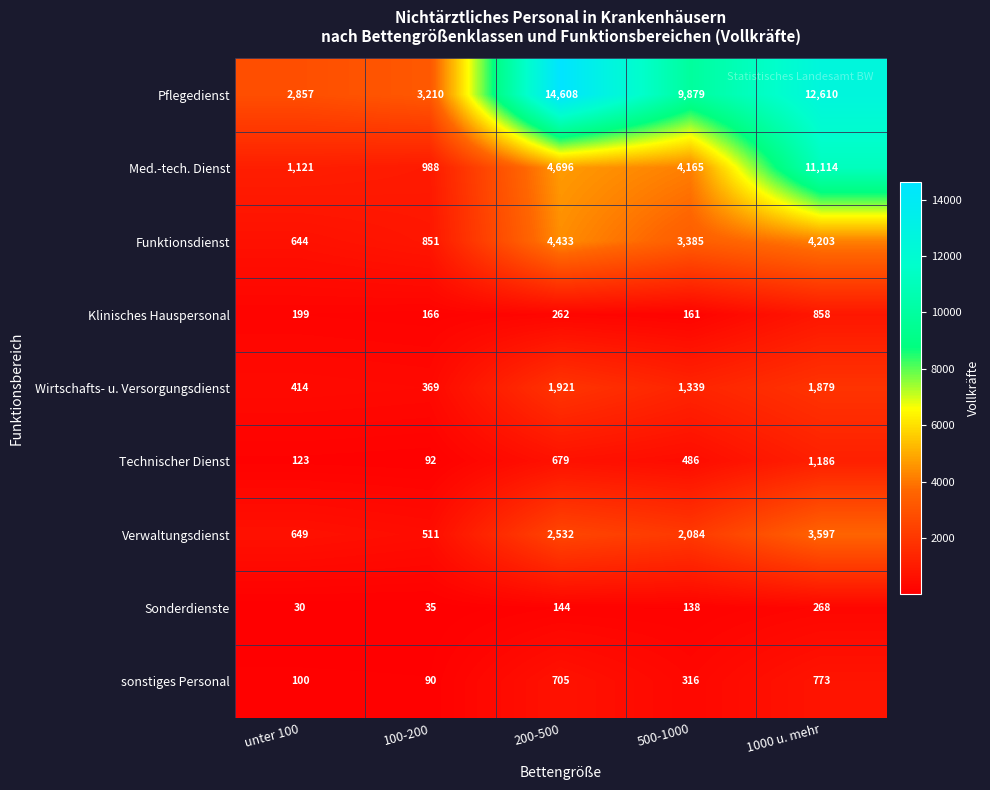

Where is Verwaltungsdienst nearest to the value 2054?

500-1000